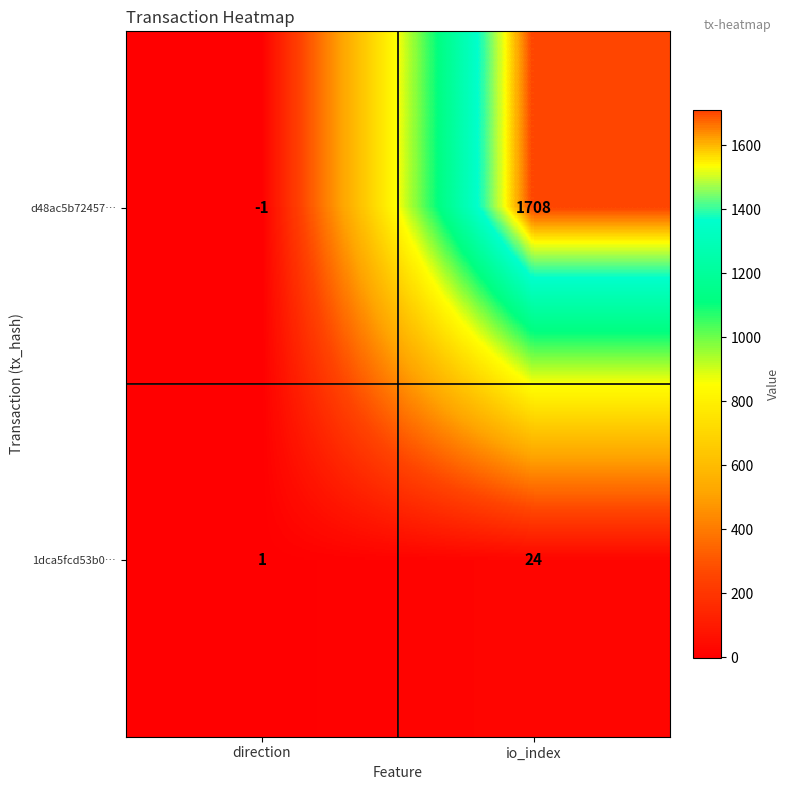

What is the approximate value of 1dca5fcd53b0… at io_index?

24